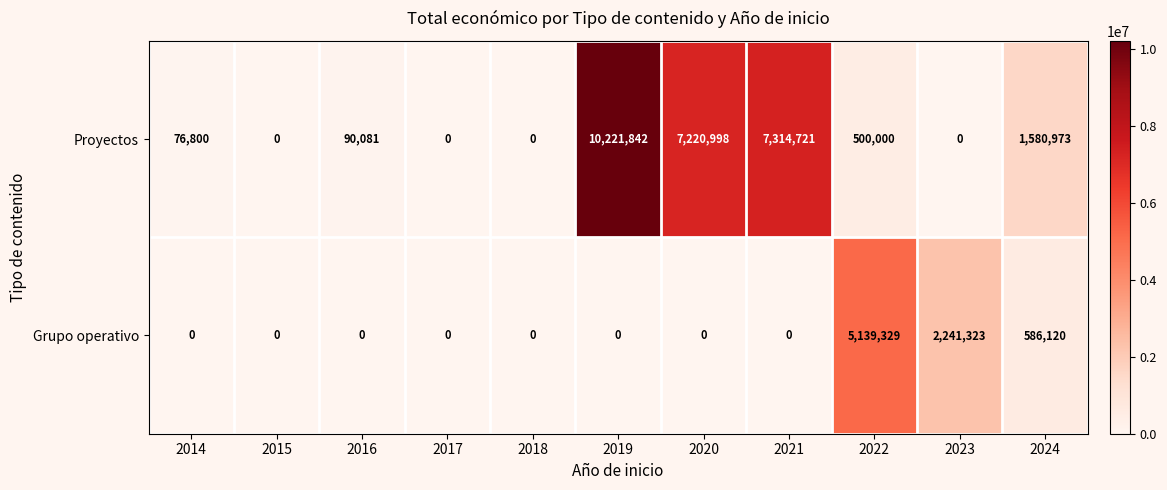

At which category is the sum across all series the highest?

2019